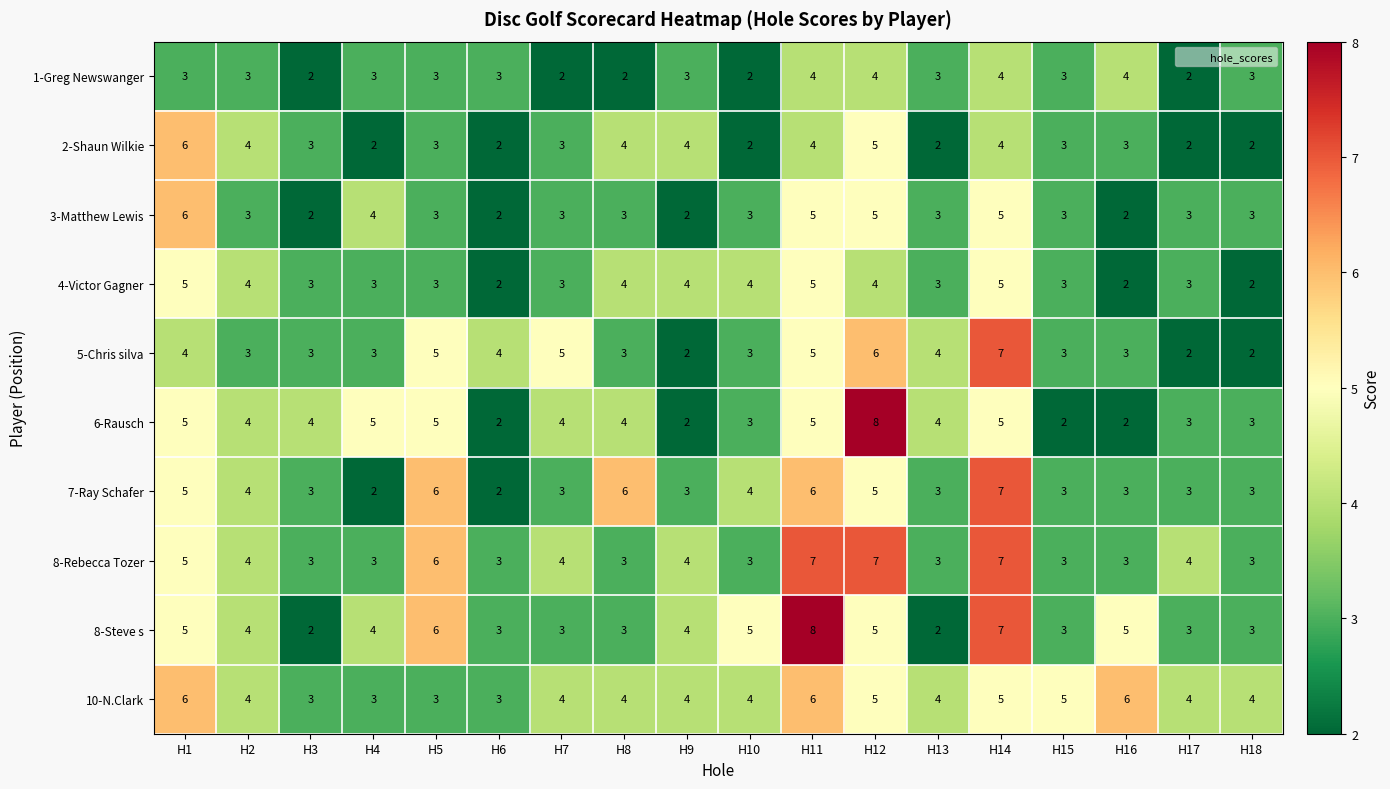

What is the difference between the highest and lowest values at H7?

3